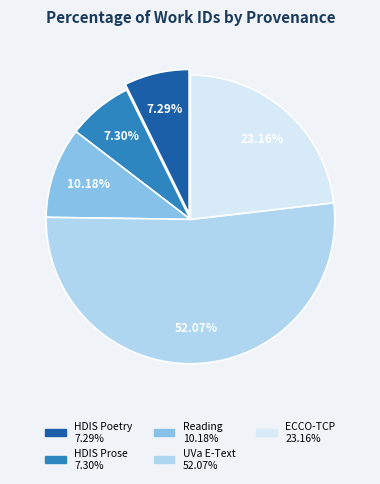

How many segments does this pie chart have?

5